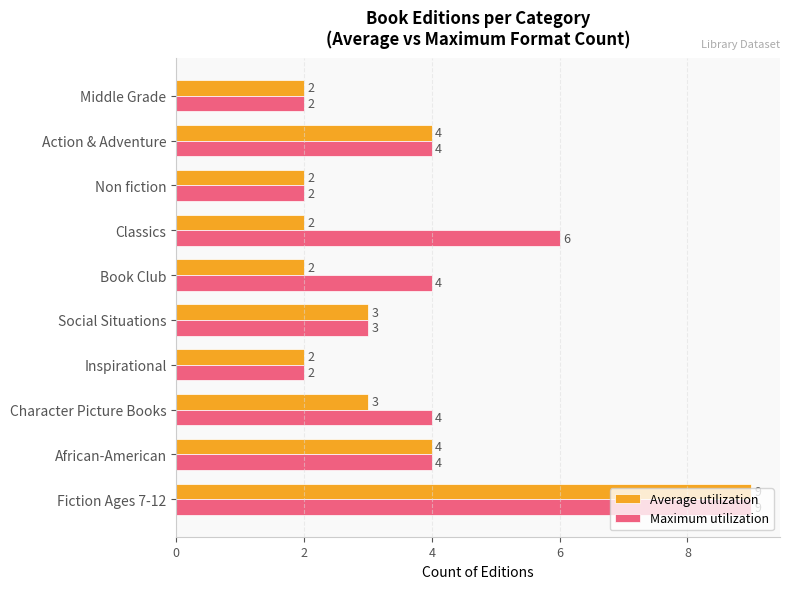

What is the difference between the second highest and minimum values in the Average utilization series?

2